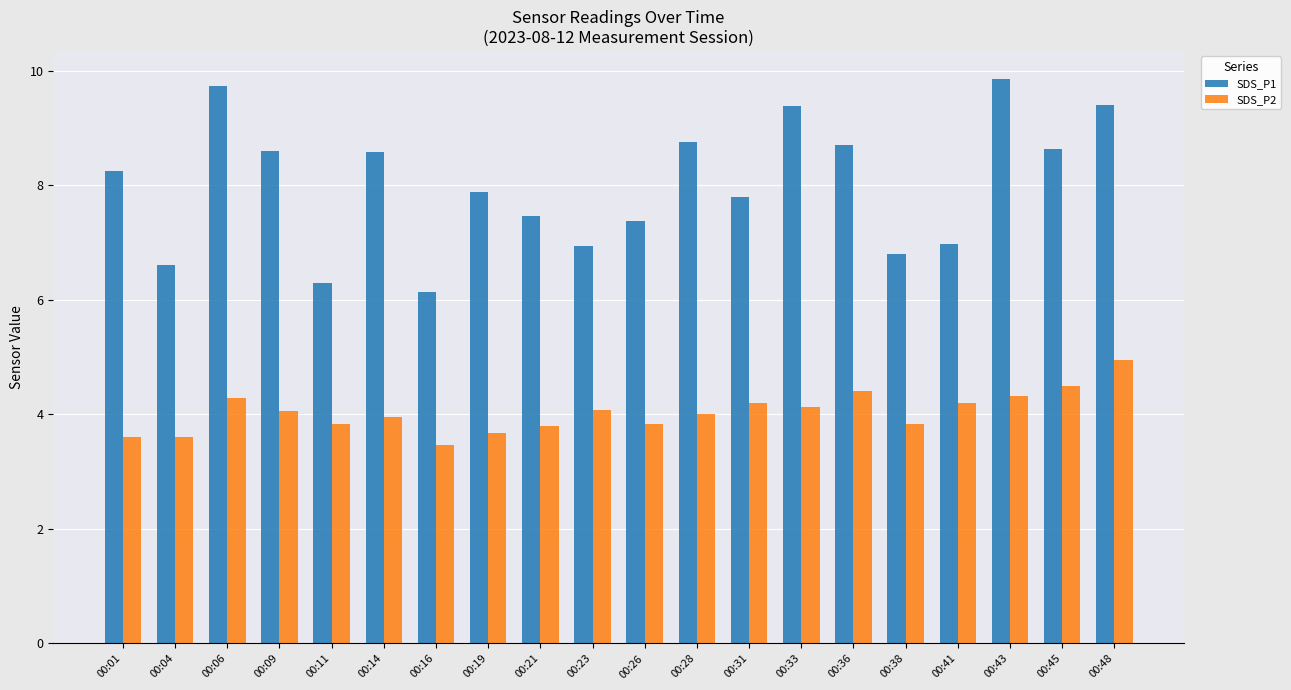

What is the total value across all series at 00:31?

12.0